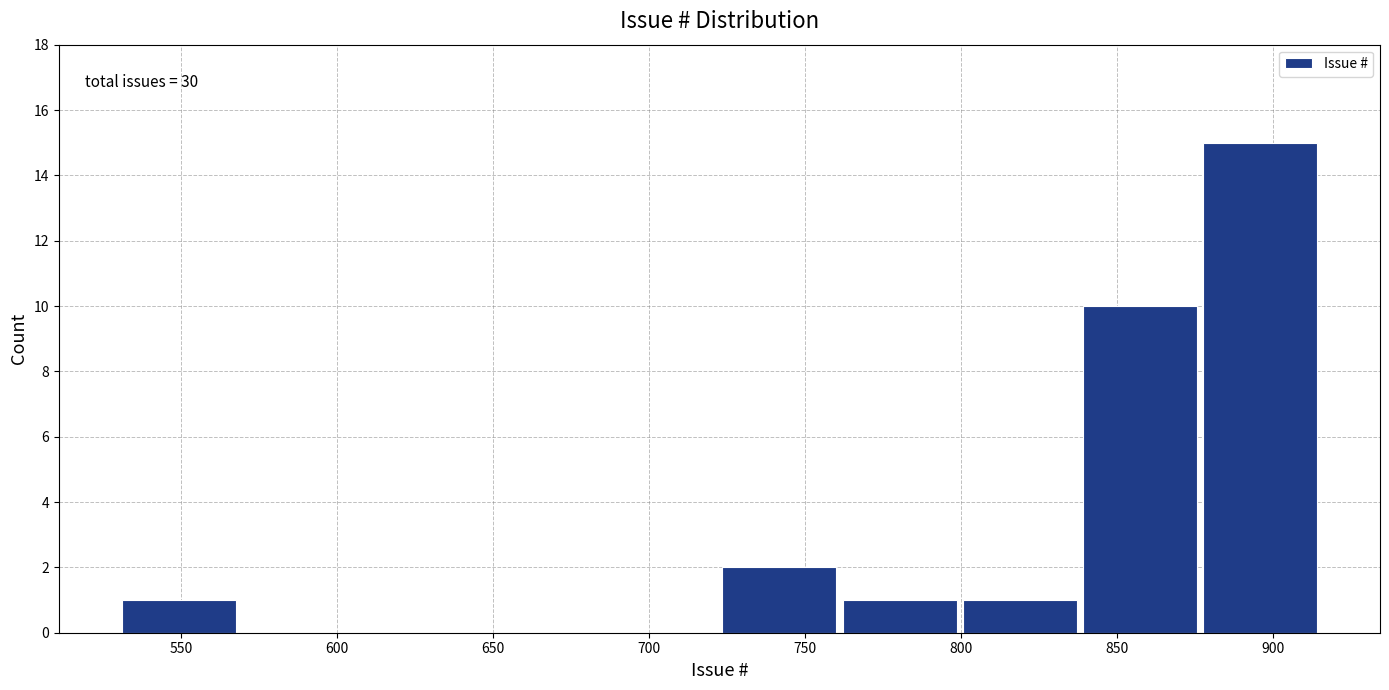

Over which range of the x-axis is the bar tallest?

876.5 to 915.0